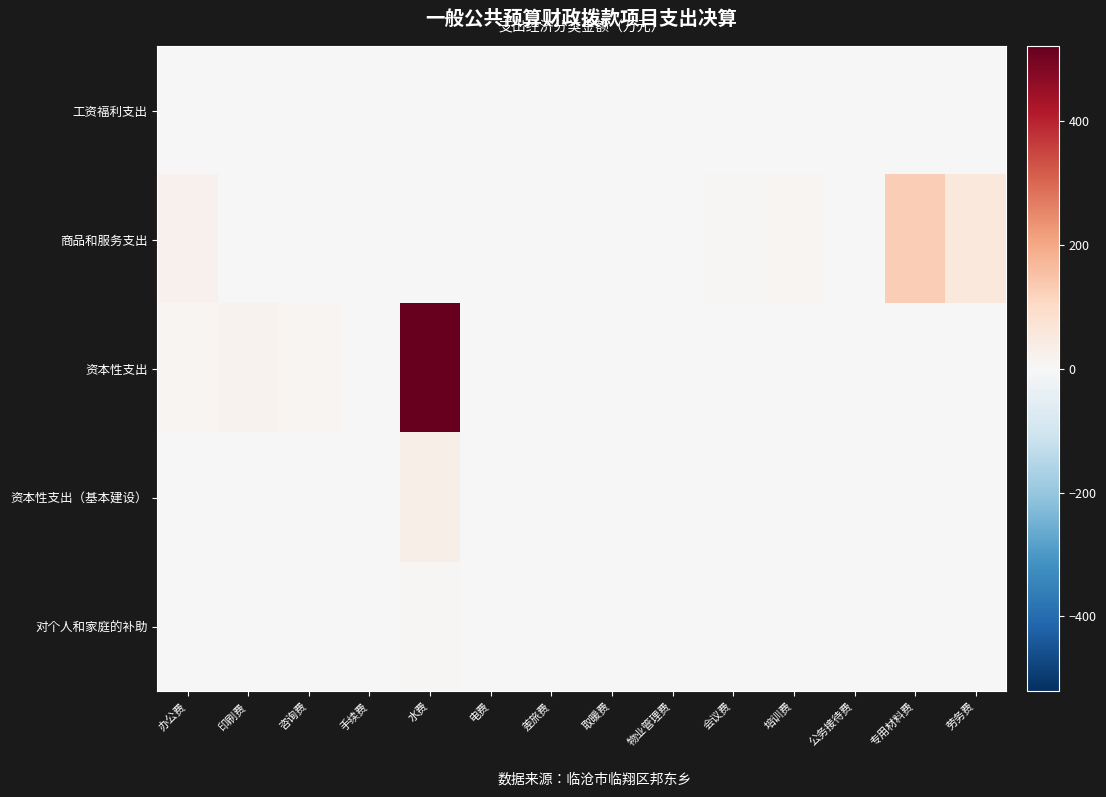

Reading left to right, list all the values displayed in this chart.

工资福利支出: 办公费=0.0	印刷费=0.0	咨询费=0.0	手续费=0.0	水费=0.0	电费=0.0	差旅费=0.0	取暖费=0.0	物业管理费=0.0	会议费=0.0	培训费=0.0	公务接待费=0.0	专用材料费=0.0	劳务费=0.0
商品和服务支出: 办公费=24.0	印刷费=0.0	咨询费=0.0	手续费=0.0	水费=0.0	电费=0.0	差旅费=0.1	取暖费=0.0	物业管理费=0.0	会议费=4.9	培训费=10.2	公务接待费=0.0	专用材料费=126.8	劳务费=55.8
资本性支出: 办公费=10.0	印刷费=19.1	咨询费=9.8	手续费=0.0	水费=521.5	电费=0.0	差旅费=0.0	取暖费=0.0	物业管理费=0.0	会议费=0.0	培训费=0.0	公务接待费=0.0	专用材料费=0.0	劳务费=0.0
资本性支出（基本建设）: 办公费=0.0	印刷费=0.0	咨询费=0.0	手续费=0.0	水费=30.0	电费=0.0	差旅费=0.0	取暖费=0.0	物业管理费=0.0	会议费=0.0	培训费=0.0	公务接待费=0.0	专用材料费=0.0	劳务费=0.0
对个人和家庭的补助: 办公费=0.0	印刷费=0.0	咨询费=0.0	手续费=0.0	水费=5.3	电费=1.0	差旅费=0.0	取暖费=0.0	物业管理费=0.0	会议费=0.0	培训费=0.0	公务接待费=0.0	专用材料费=0.0	劳务费=0.0